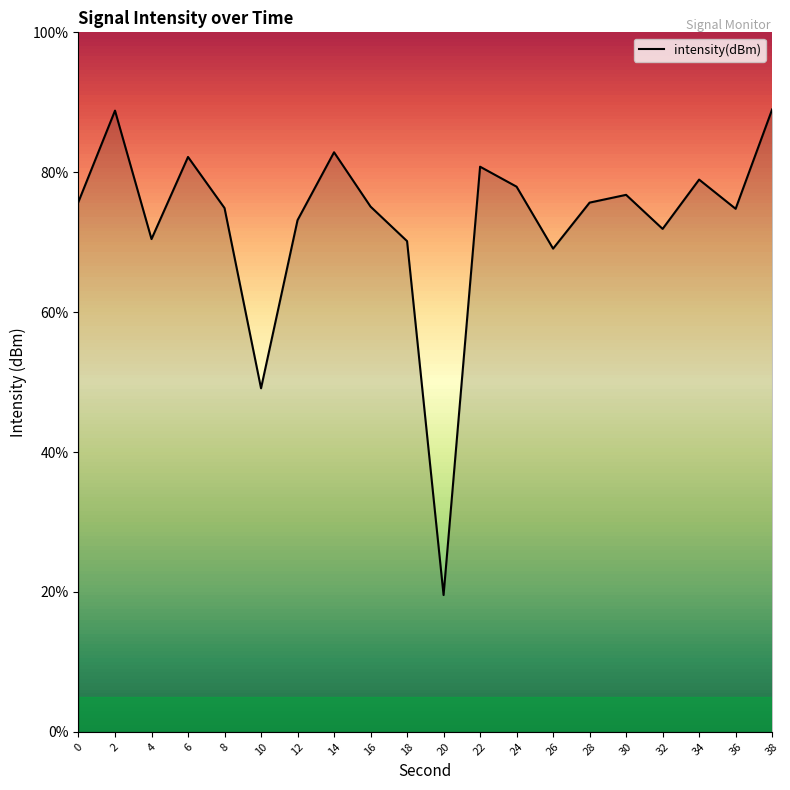

Where is the data nearest to the value 54?

10